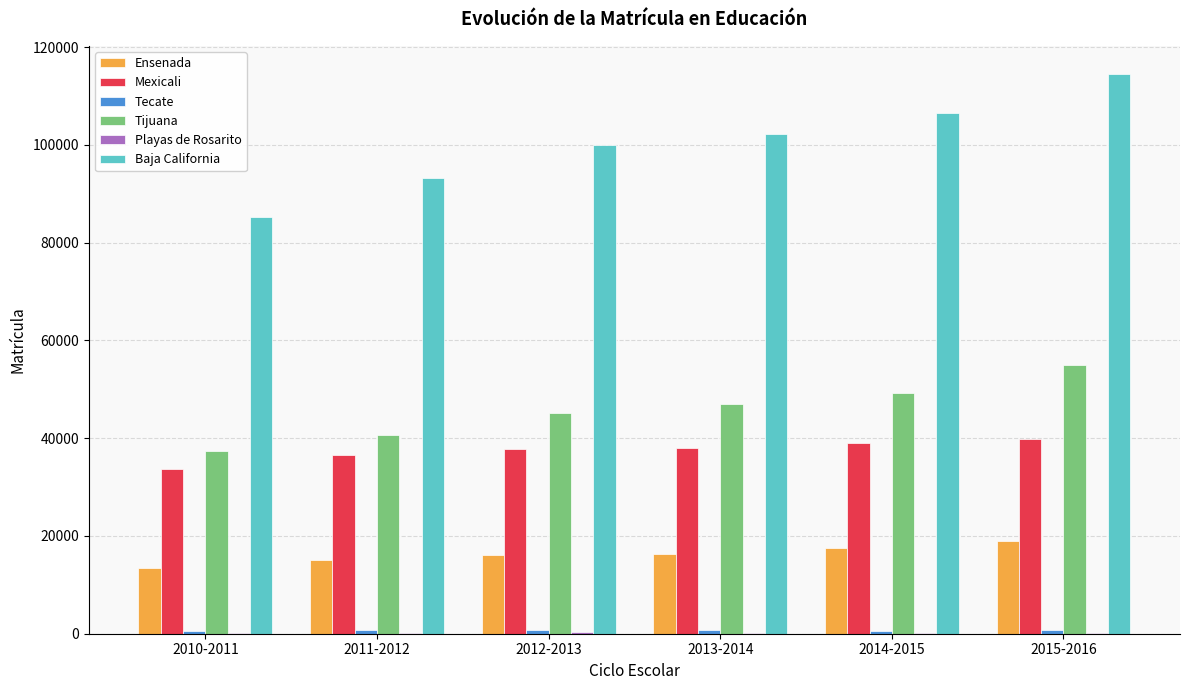

Which series has the largest total across all categories?

Baja California